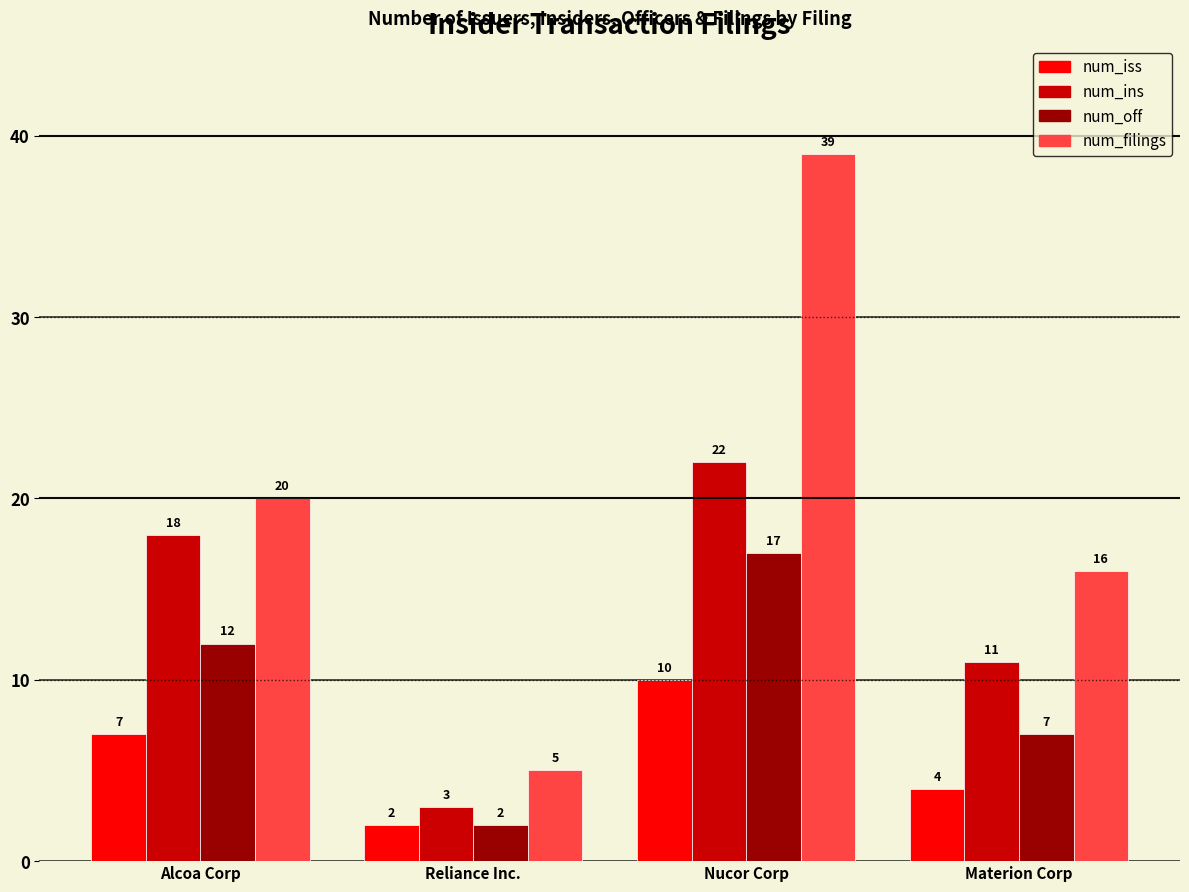

Is the value of num_off at Materion Corp greater than the value of num_ins at Alcoa Corp?

No